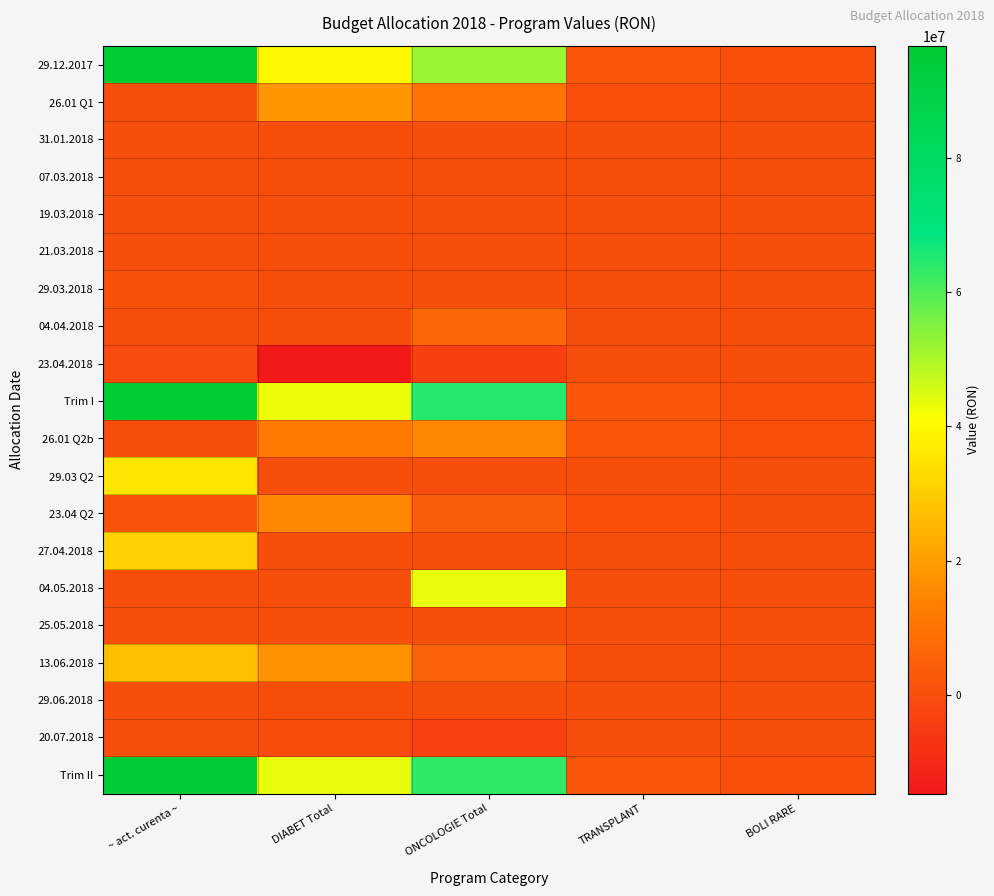

Rank the series by their maximum value, from lowest to highest.

31.01.2018, 07.03.2018, 19.03.2018, 21.03.2018, 23.04.2018, 29.06.2018, 20.07.2018, 25.05.2018, 29.03.2018, 04.04.2018, 23.04 Q2, 26.01 Q2b, 26.01 Q1, 13.06.2018, 27.04.2018, 29.03 Q2, 04.05.2018, Trim II, Trim I, 29.12.2017